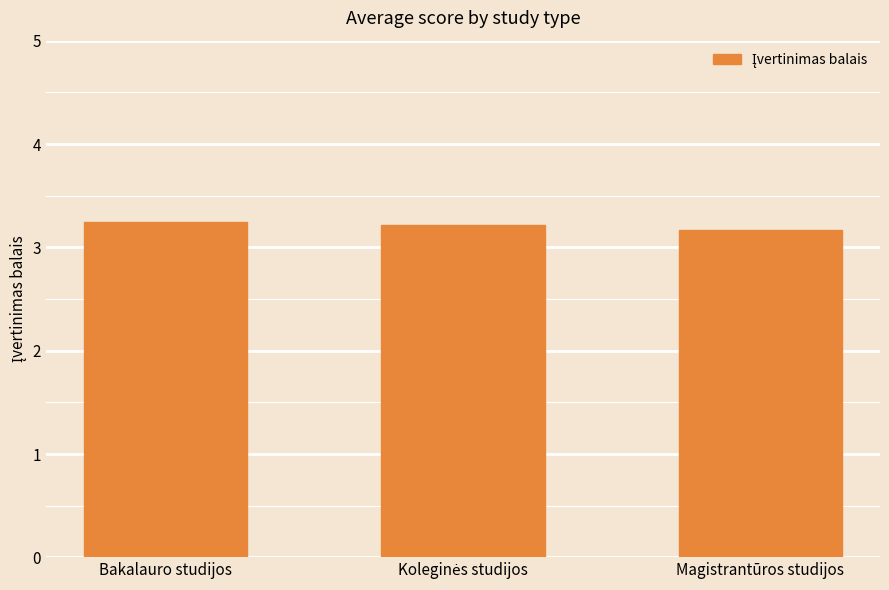

The value at Bakalauro studijos is 1.5. True or false?

False